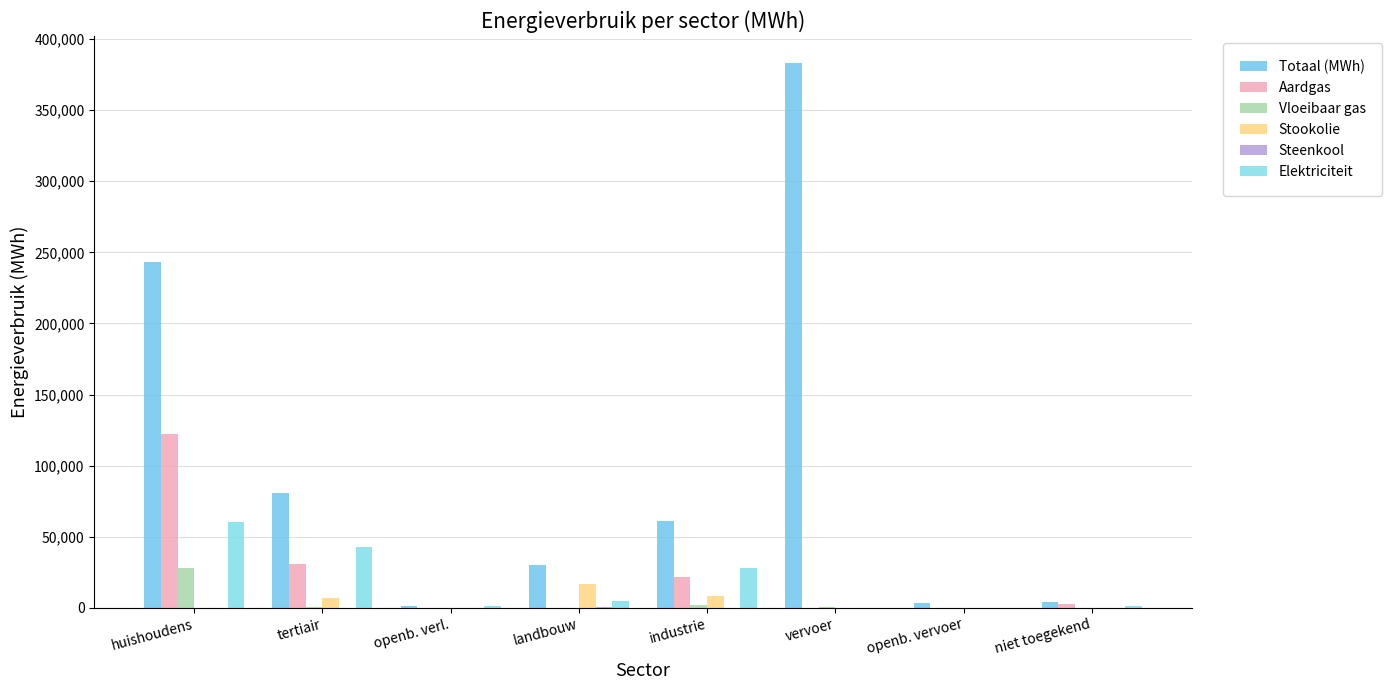

The value of Vloeibaar gas at vervoer is 946.3. True or false?

False